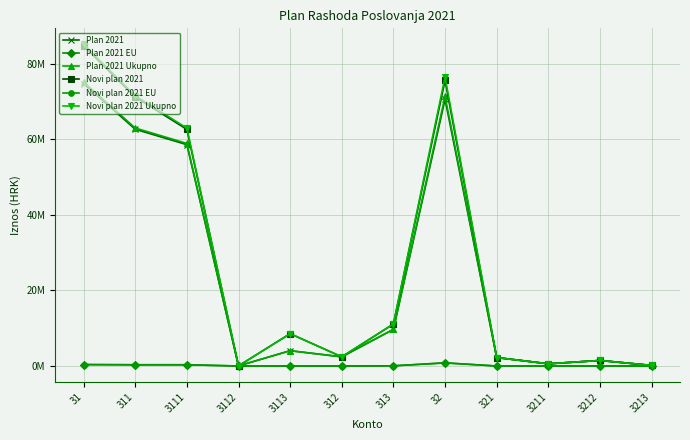

True or false: Novi plan 2021 and Plan 2021 Ukupno cross at least once.

False